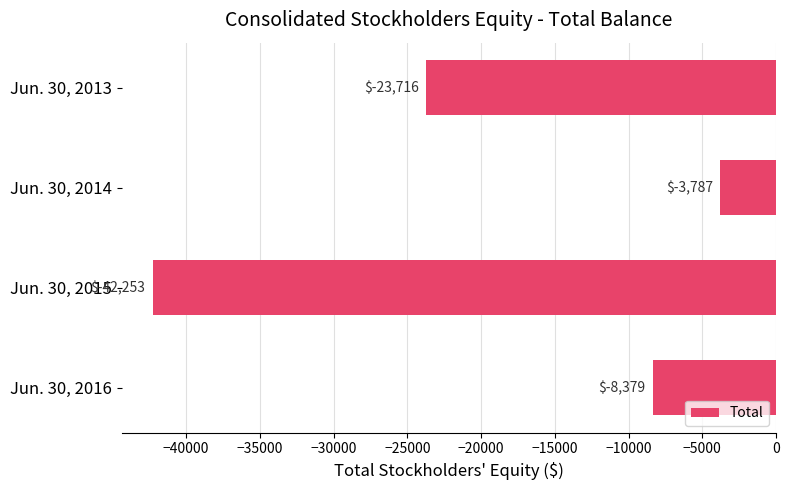

What is the sum of all values?

-78135